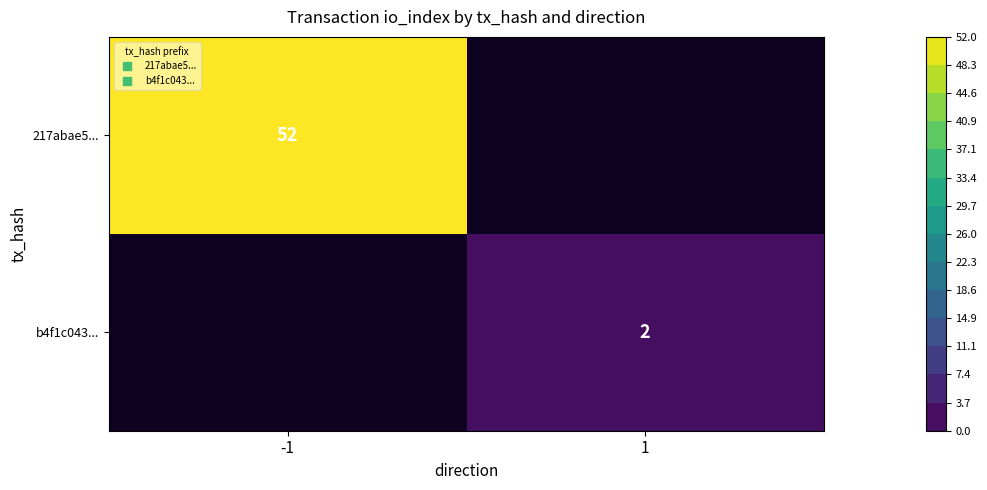

Is the value of b4f1c043... at -1 greater than the value of 217abae5... at -1?

No